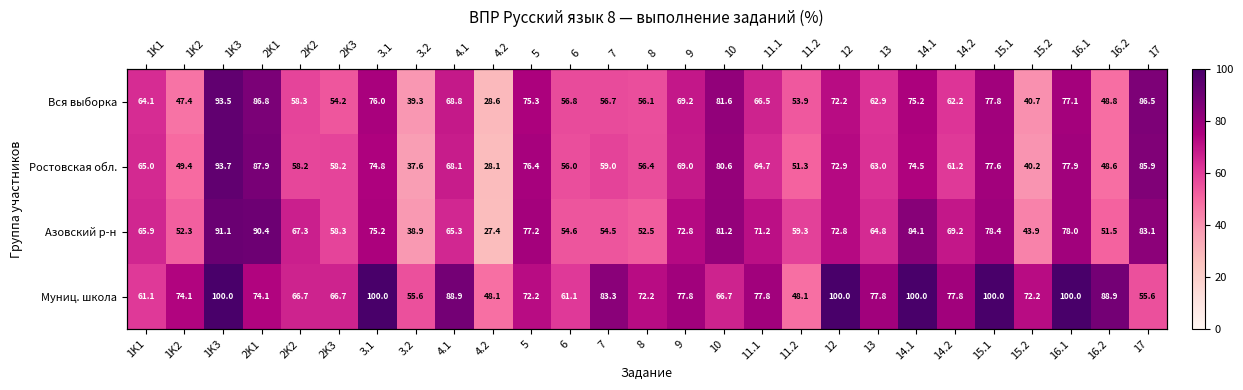

Is it true that Муниц. школа equals 100.0 at 16.1?

True